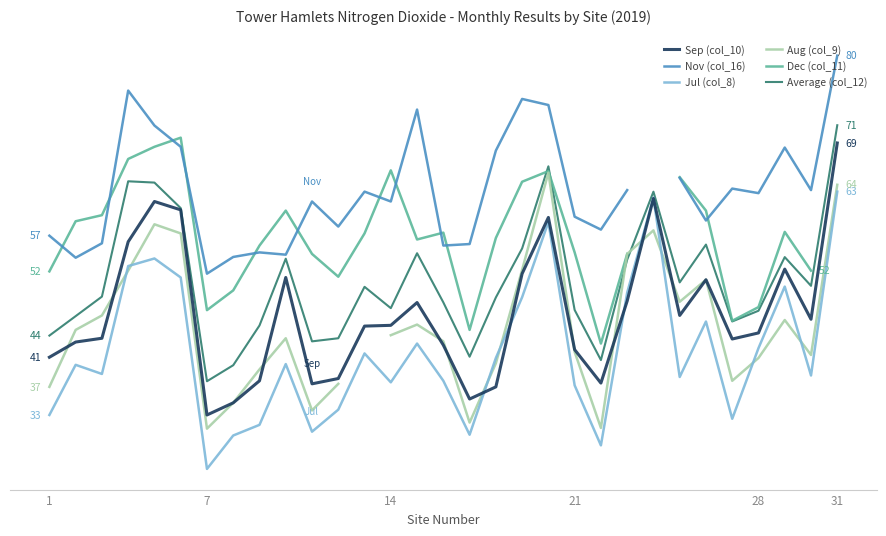

List the series in order of their peak value, highest first.

Nov (col_16), Average (col_12), Dec (col_11), Sep (col_10), Aug (col_9), Jul (col_8)